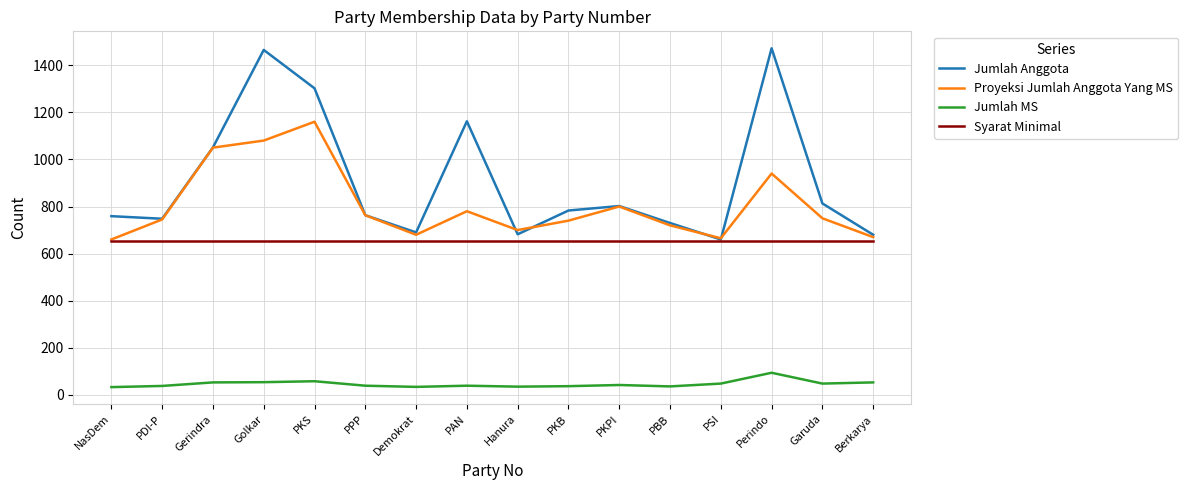

What is the spread (max minus min) of values at PSI?

617